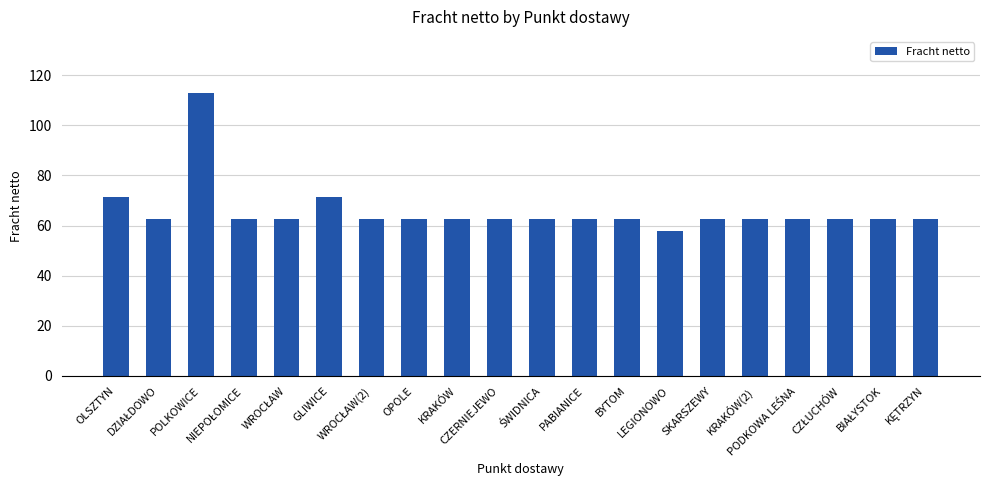

What is the value of the 14th bar from the left?

57.7